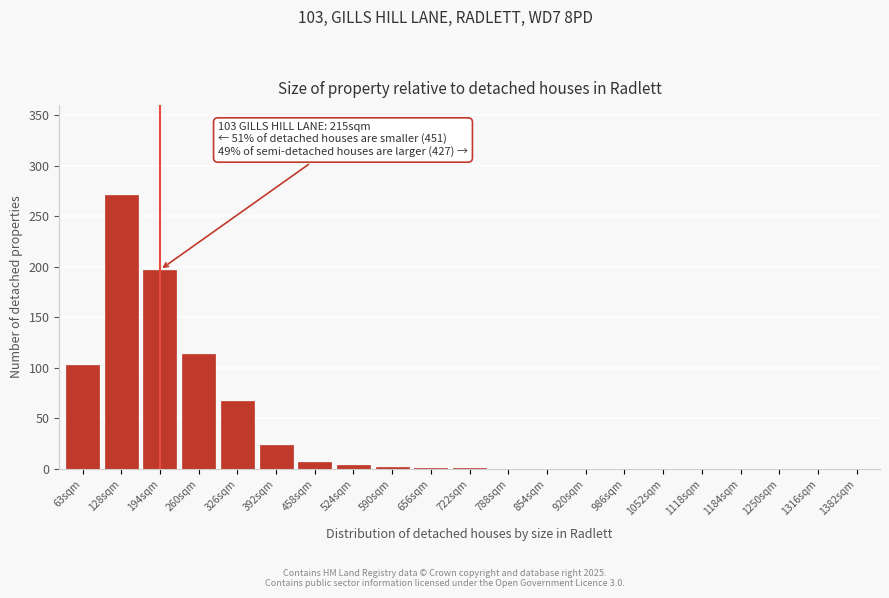

Where is the data nearest to the value 135?

260sqm